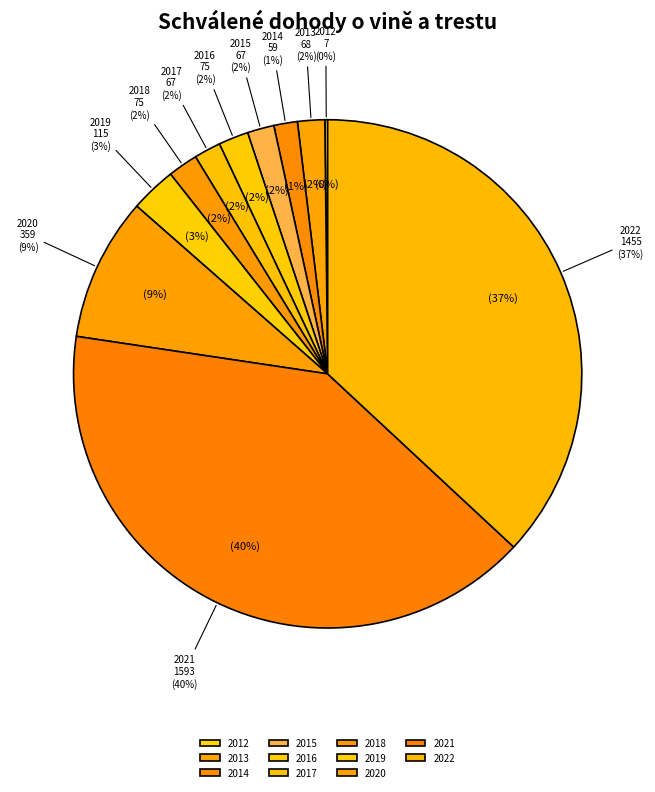

Does 2021 account for over 50% of the chart?

No